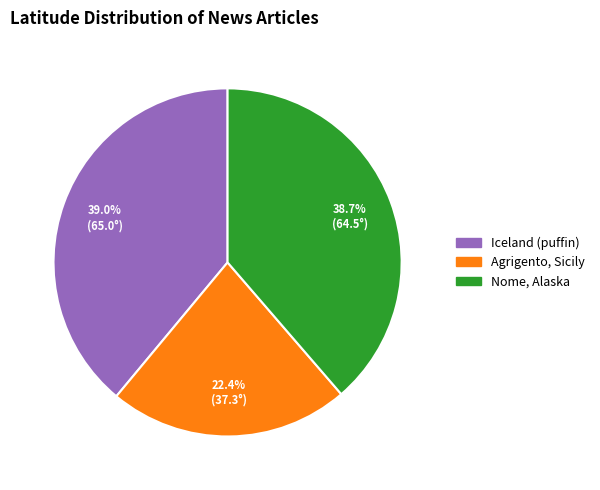

Which slice is the smallest?

Agrigento, Sicily